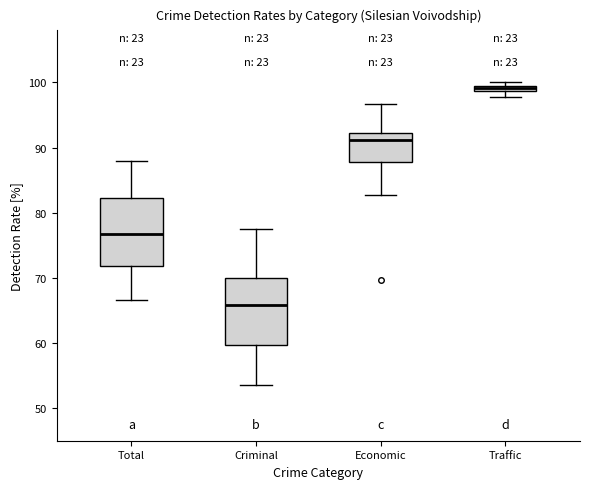

Where is the upper edge of the box for Traffic on the y-axis? The values are not printed on the chart, so give them approximately, as read against the axis.

100